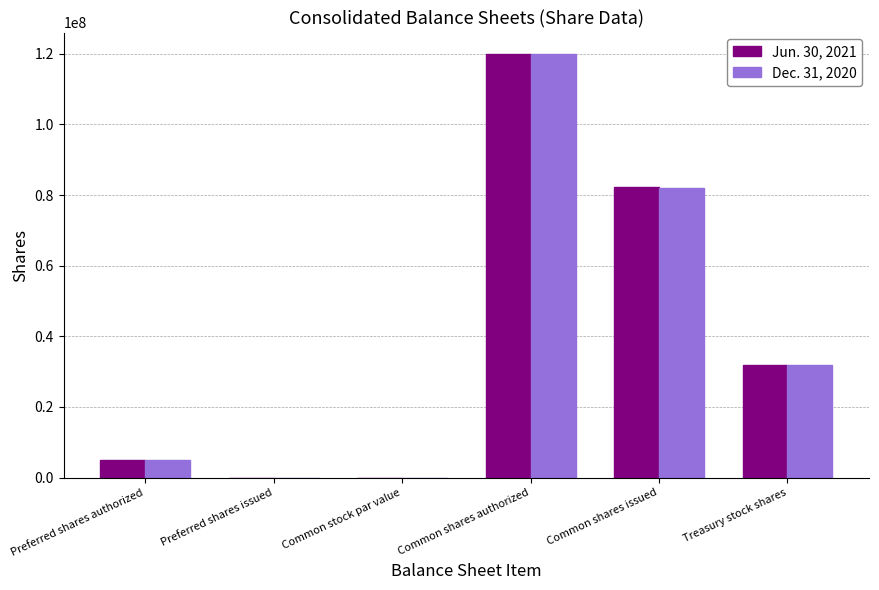

At which label is Jun. 30, 2021 closest to 60000000?

Common shares issued